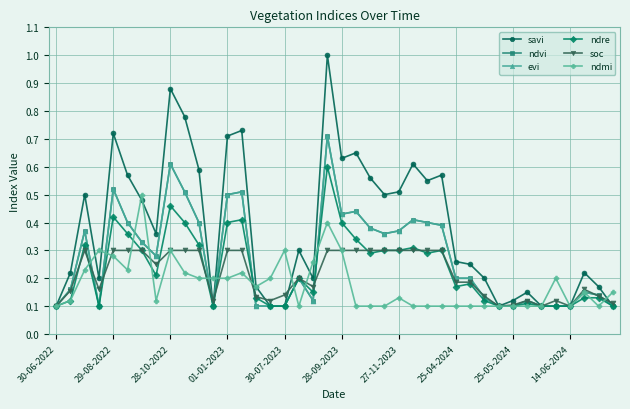

Does the chart have visible grid lines?

Yes